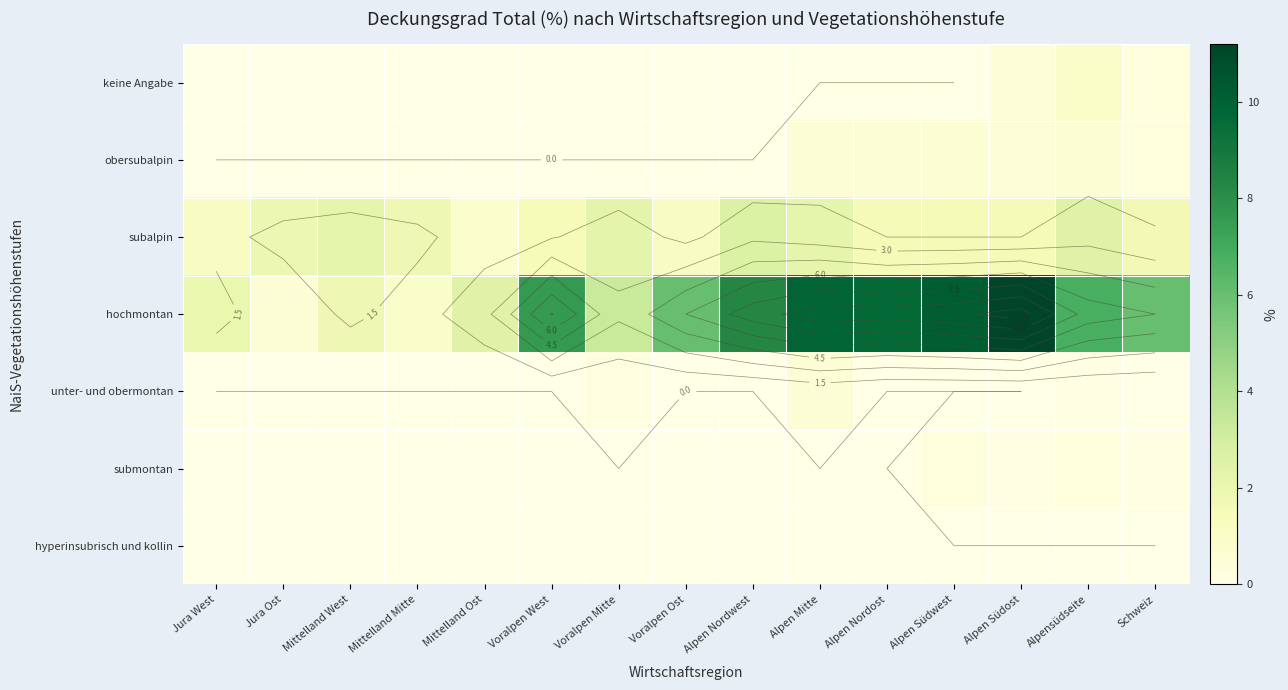

Which has a higher value, Alpen Mitte or Jura Ost?

Alpen Mitte